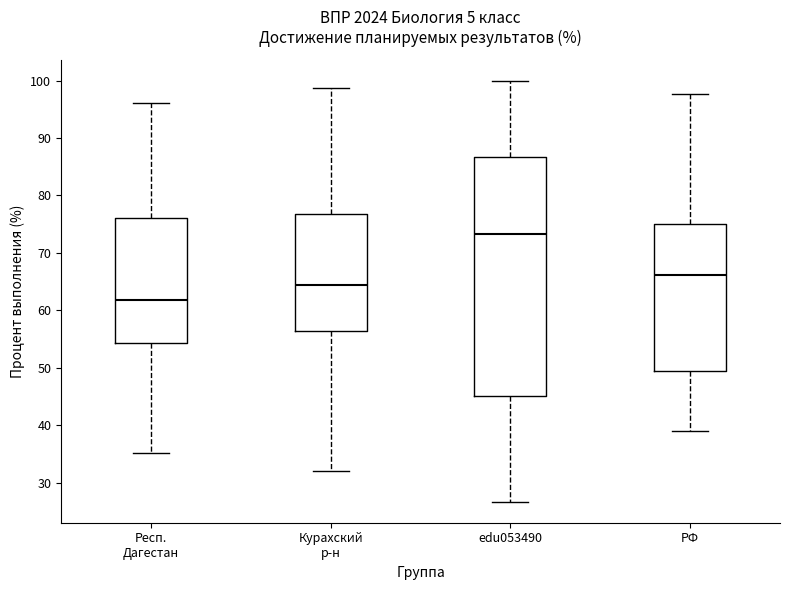

Where does the lower whisker of the box for edu053490 end on the y-axis? The values are not printed on the chart, so give them approximately, as read against the axis.

27